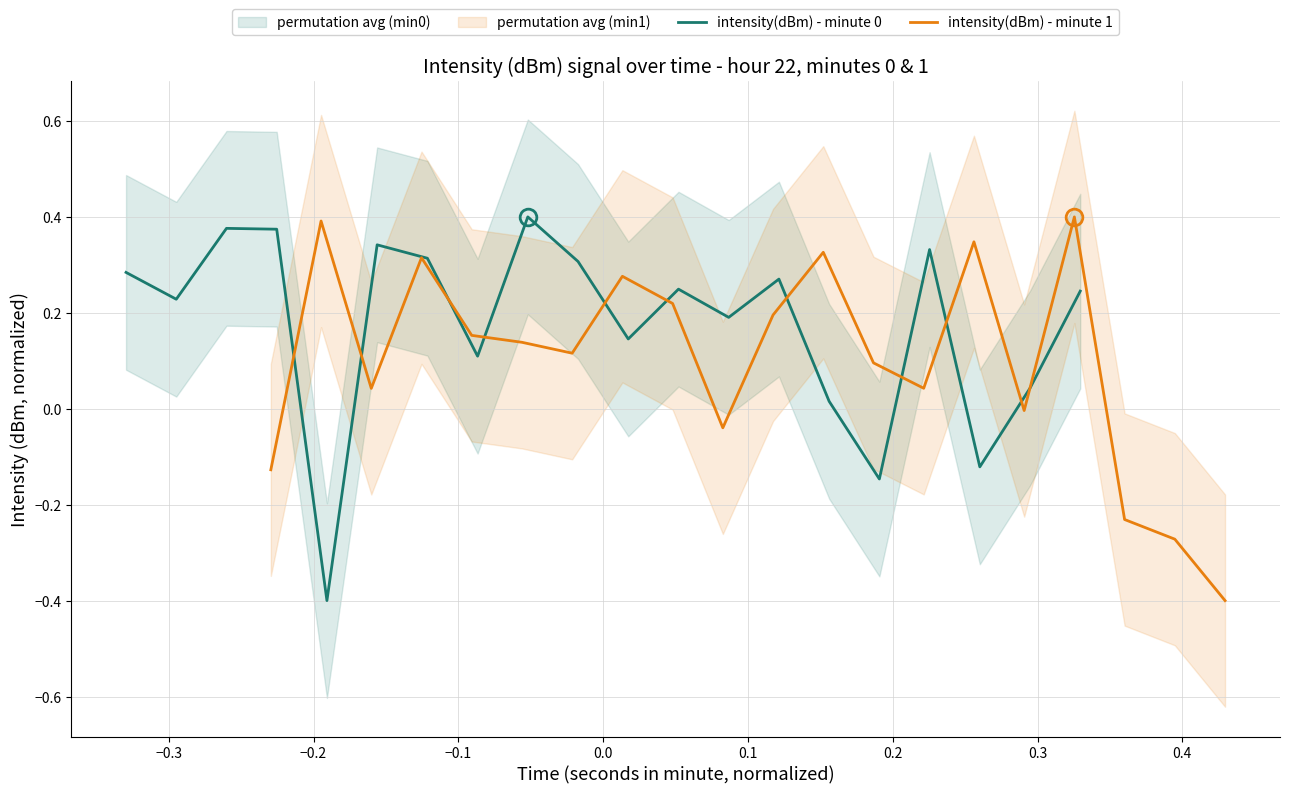

Rank the series by their average value, from lowest to highest.

intensity(dBm) - minute 1, intensity(dBm) - minute 0